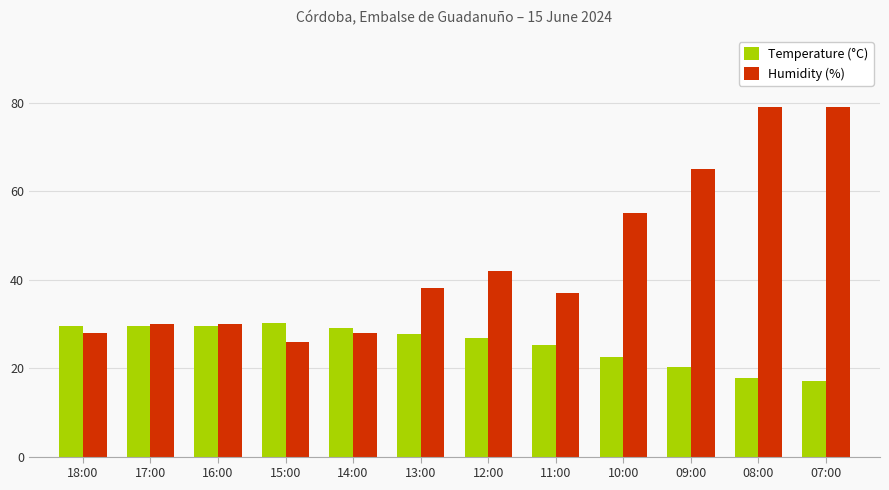

Between 18:00 and 10:00, which series saw the biggest shift?

Humidity (%)